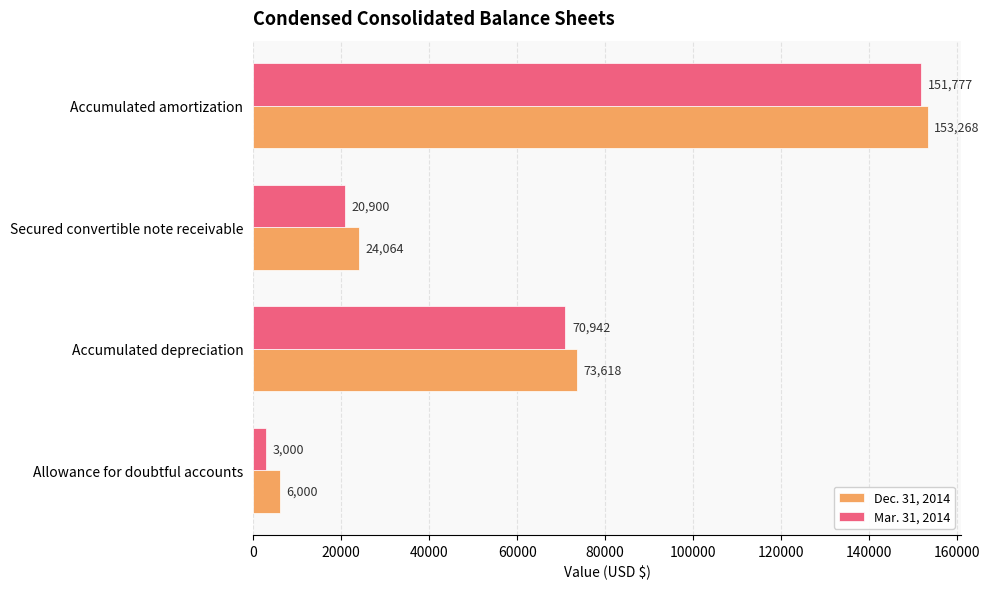

What is the minimum value for Mar. 31, 2014?

3000